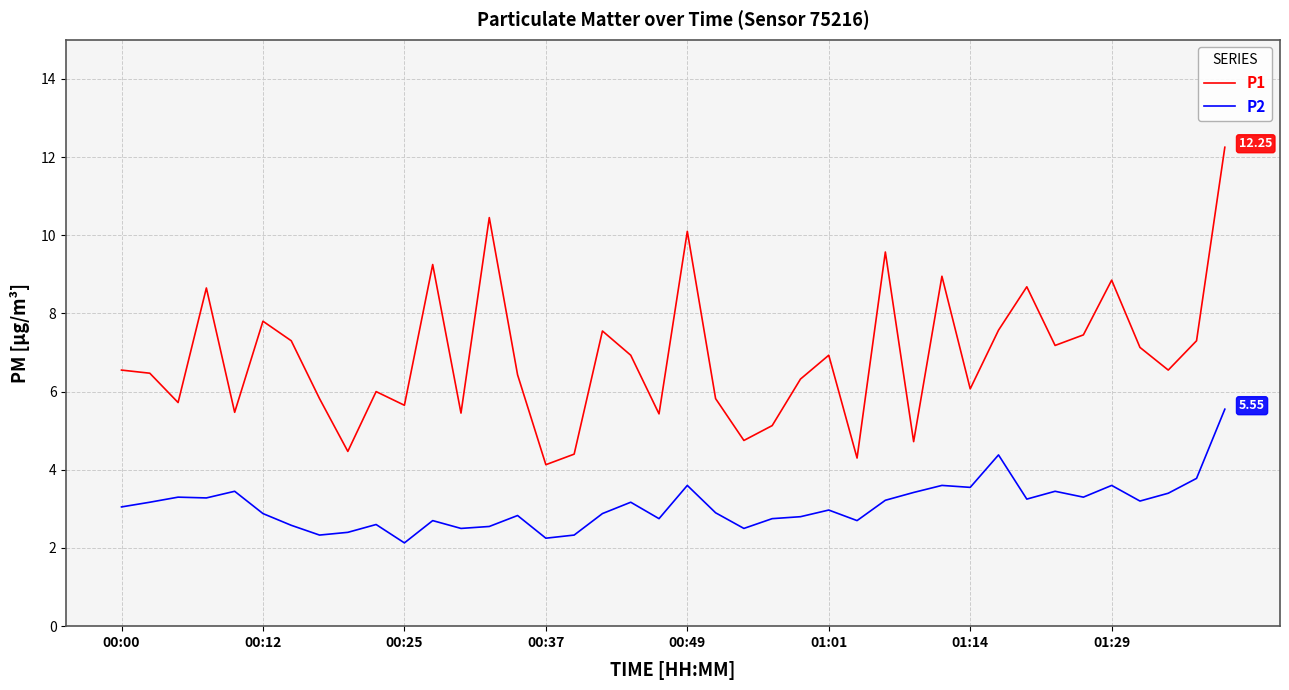

Which series has the largest range (max minus min)?

P1